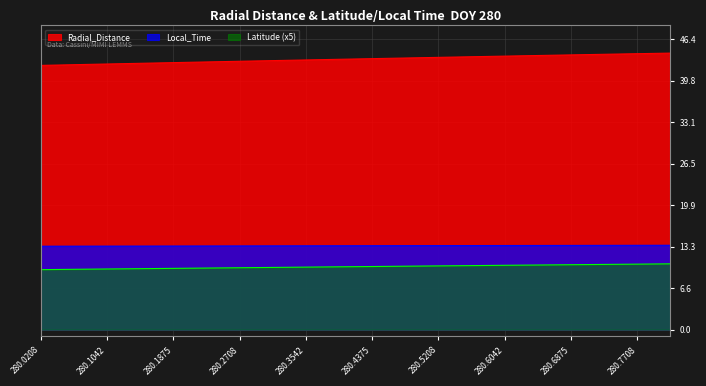

Between 280.0208 and 280.5208, which is larger?

280.5208